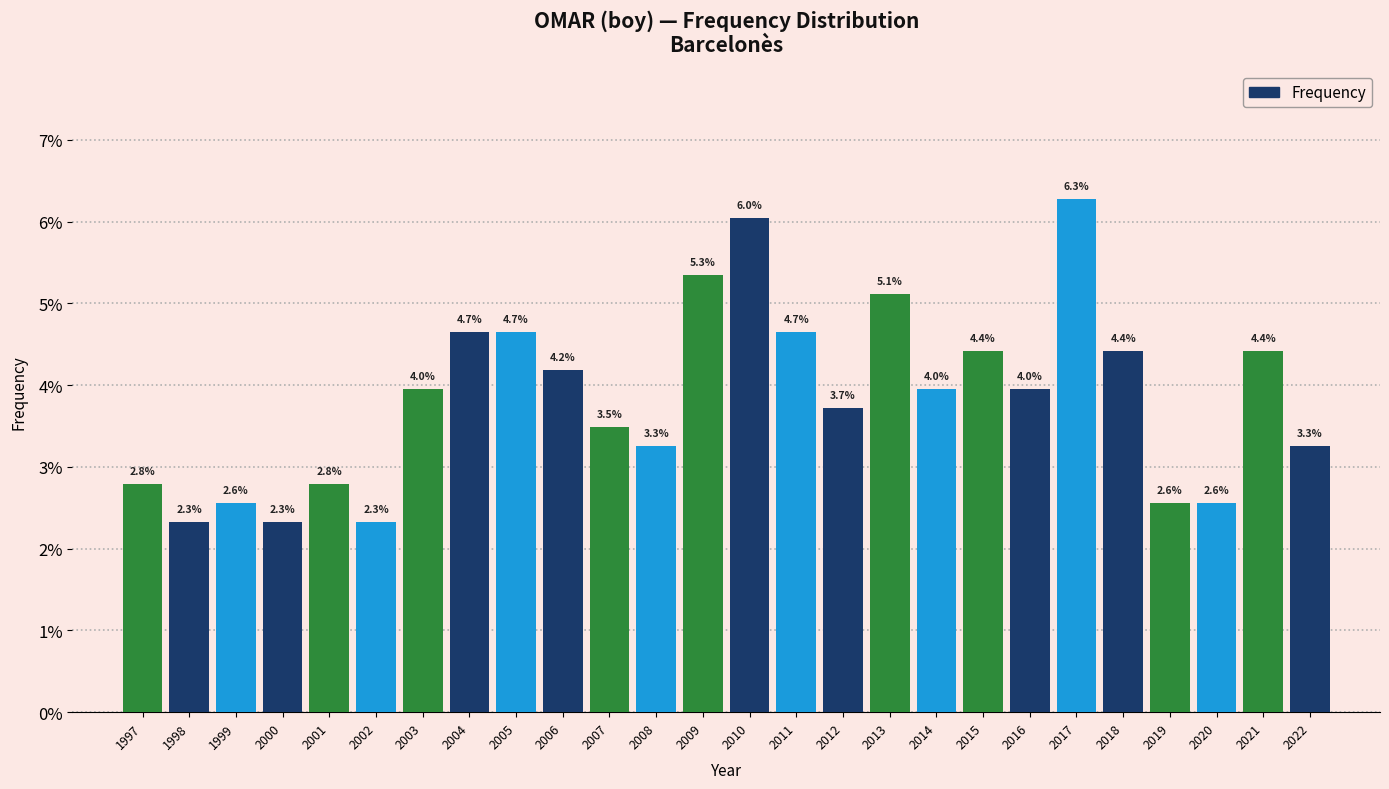

Reading left to right, list all the values displayed in this chart.

2.8	2.3	2.6	2.3	2.8	2.3	4.0	4.7	4.7	4.2	3.5	3.3	5.3	6.0	4.7	3.7	5.1	4.0	4.4	4.0	6.3	4.4	2.6	2.6	4.4	3.3